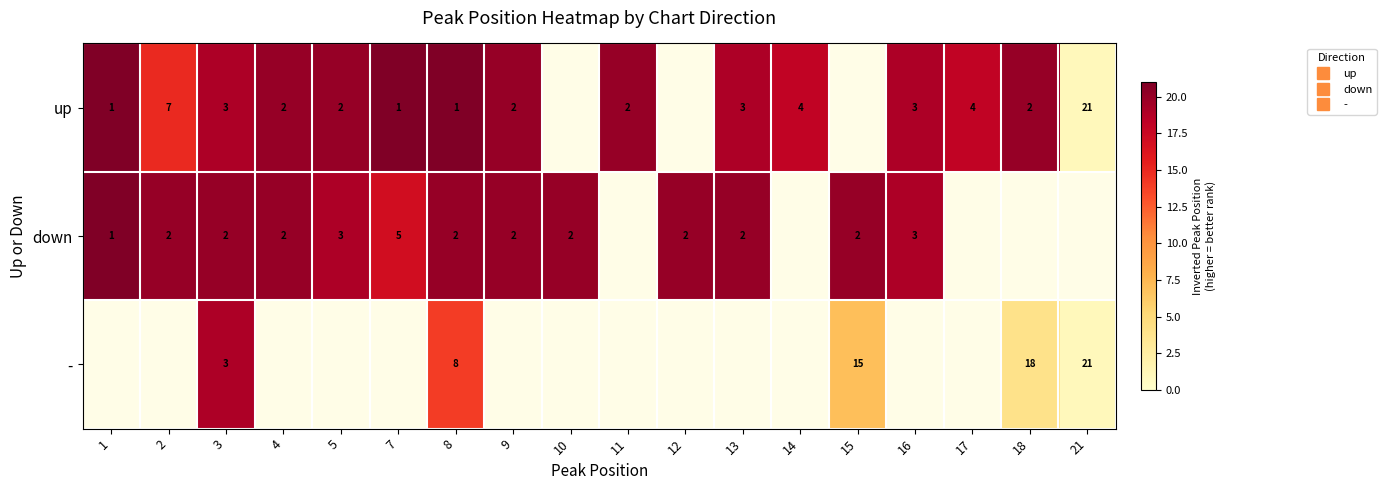

How many data points does each series have?

18